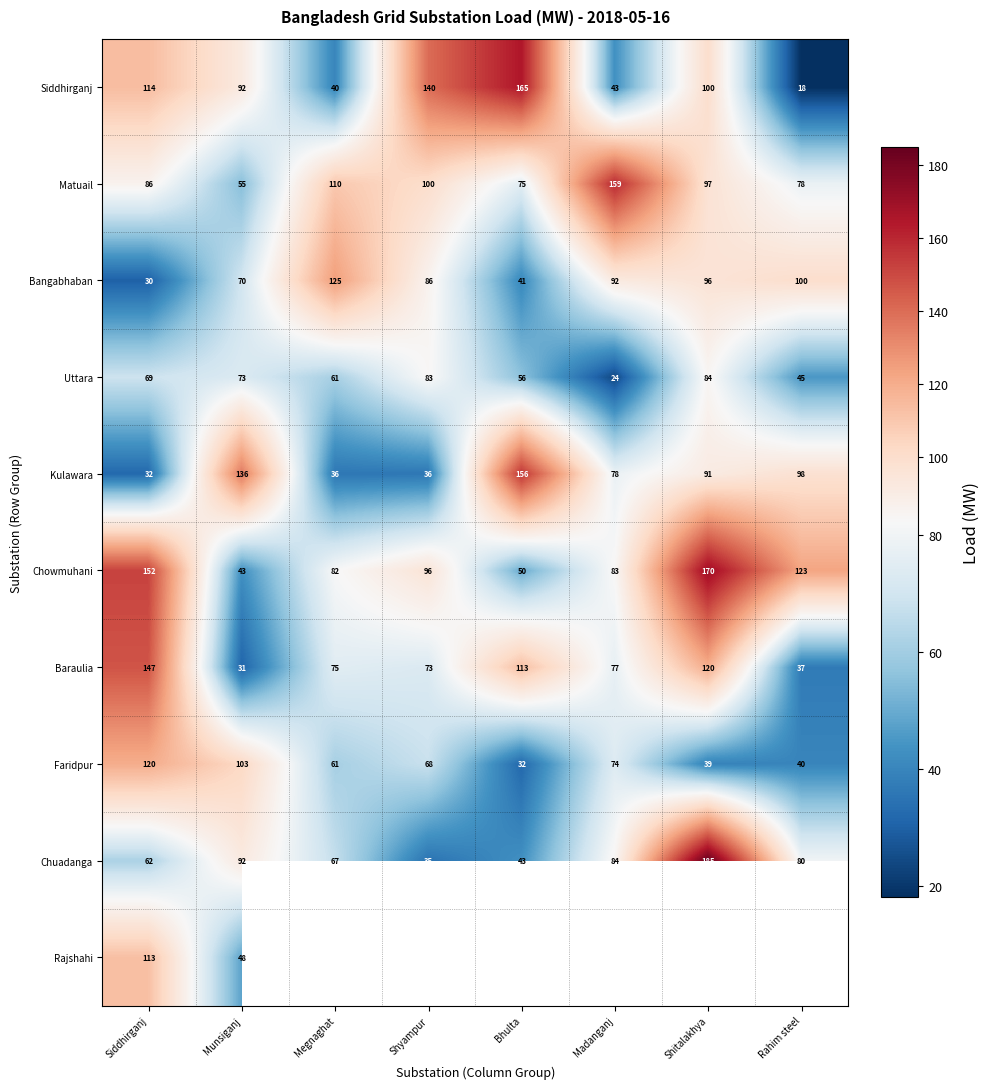

What is the maximum value for Baraulia?

147